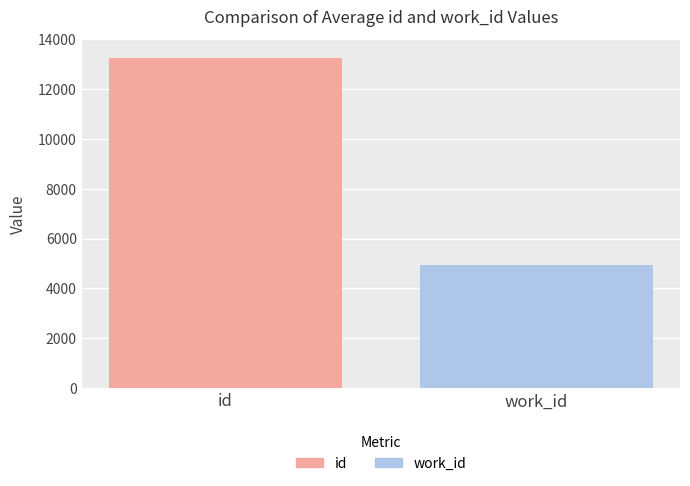

What are all the series names shown in the legend?

id, work_id